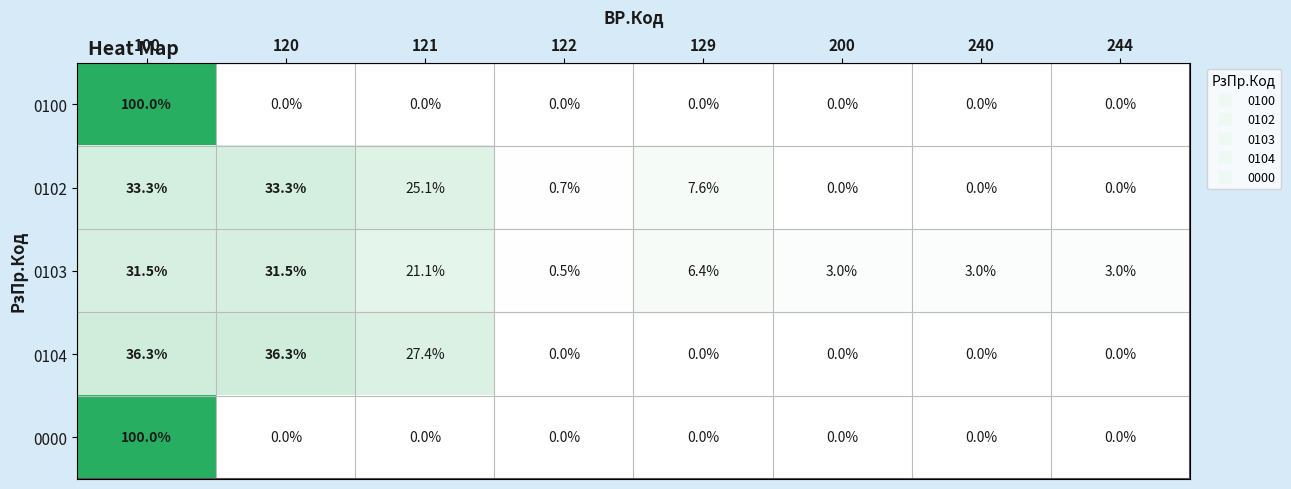

Is it true that 0104 equals 36.3 at 120?

True